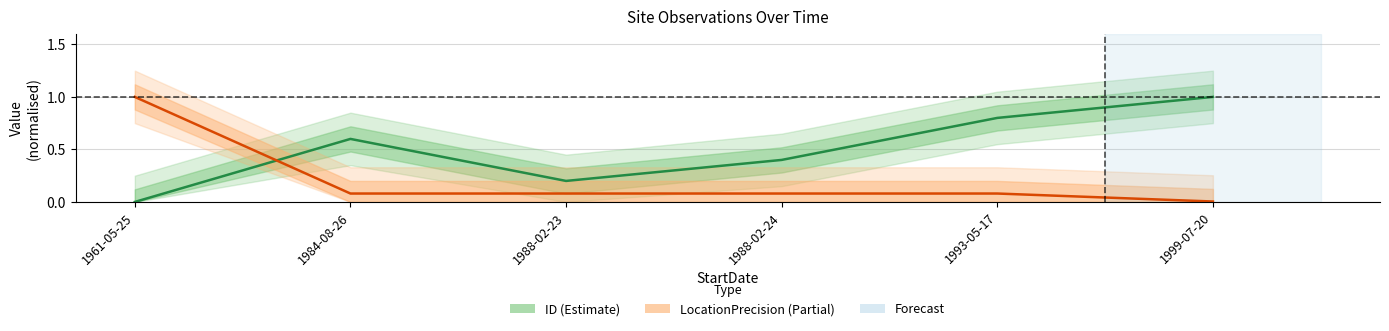

True or false: ID (normalised) has more than 2 interior local peaks.

False